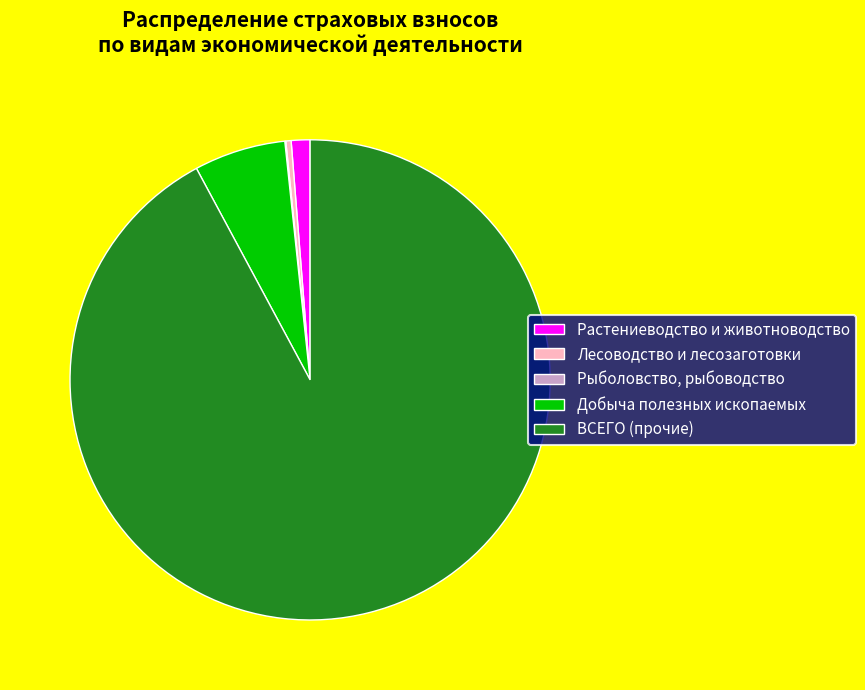

What is the largest slice in the pie chart?

ВСЕГО (прочие)